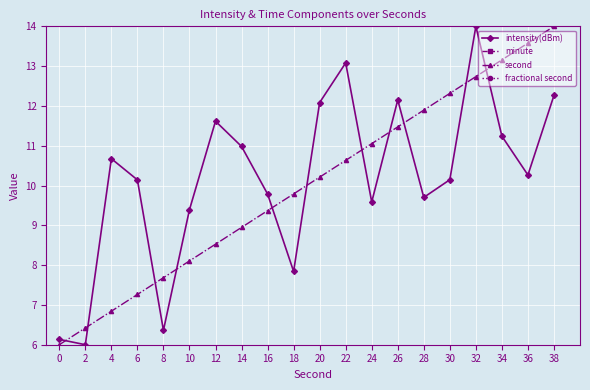

True or false: fractional second and second intersect in this chart.

False